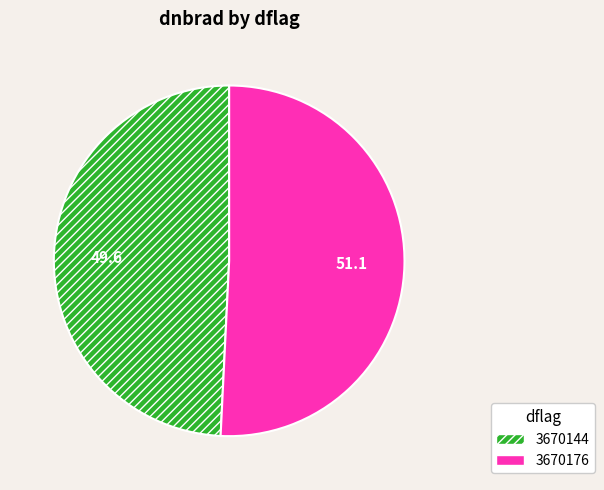

Approximately how many times larger is the value at 3670176 compared to 3670144?

1.0